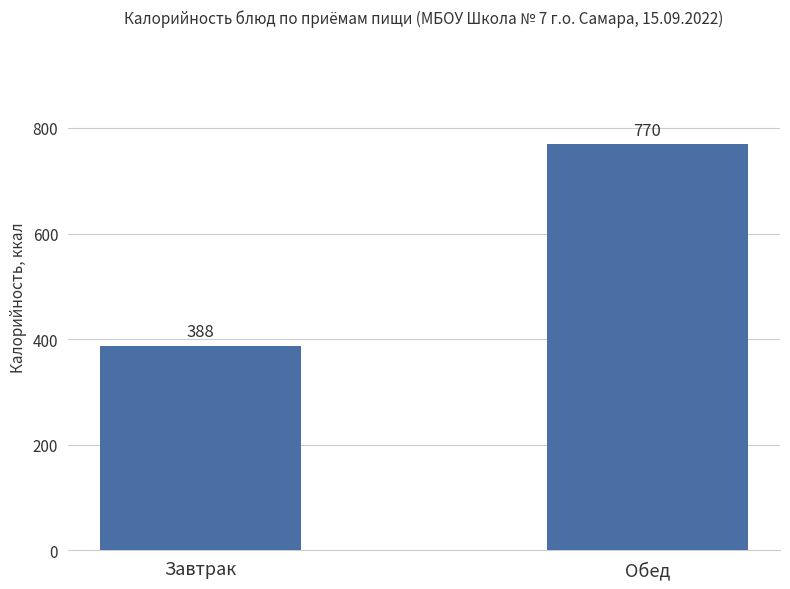

Count the values in the range 388 to 770.

2